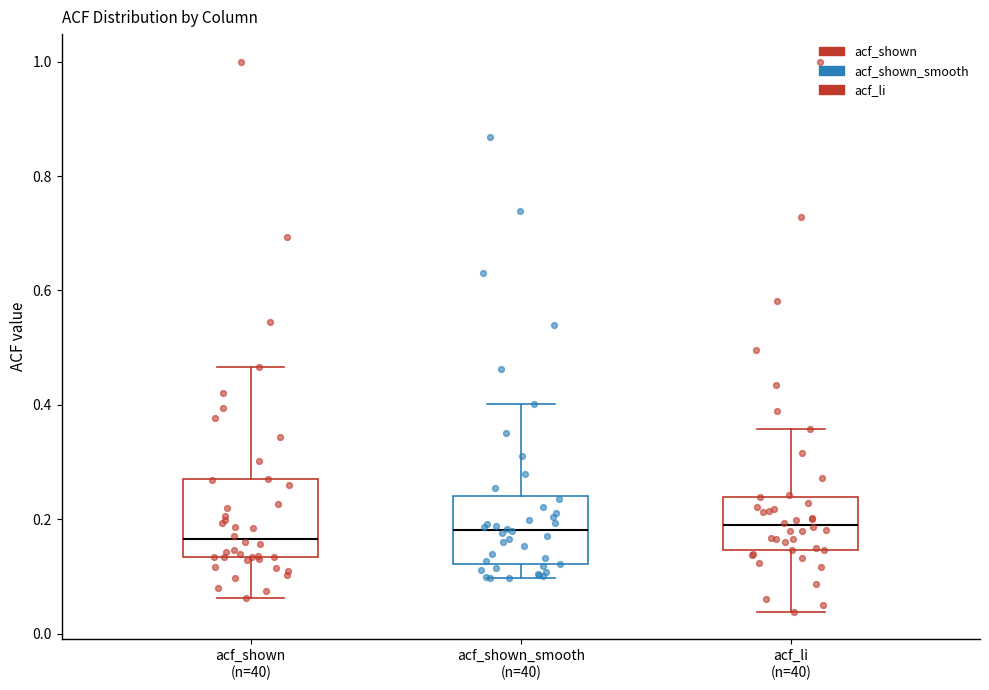

Where is the upper edge of the box for acf_li (n=40) on the y-axis? The values are not printed on the chart, so give them approximately, as read against the axis.

0.24